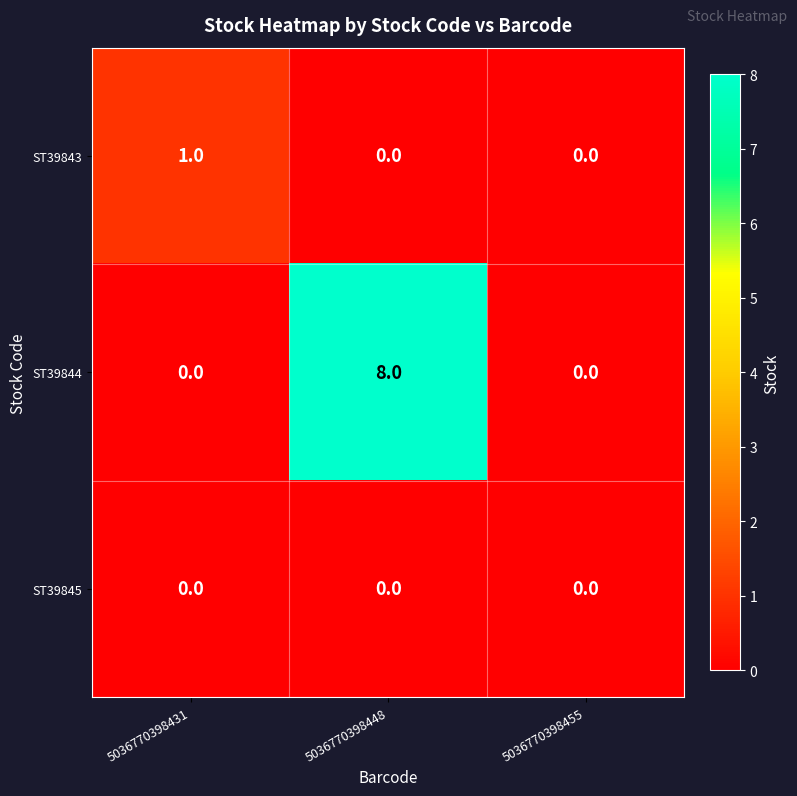

What is the total value across all series at 5036770398431?

1